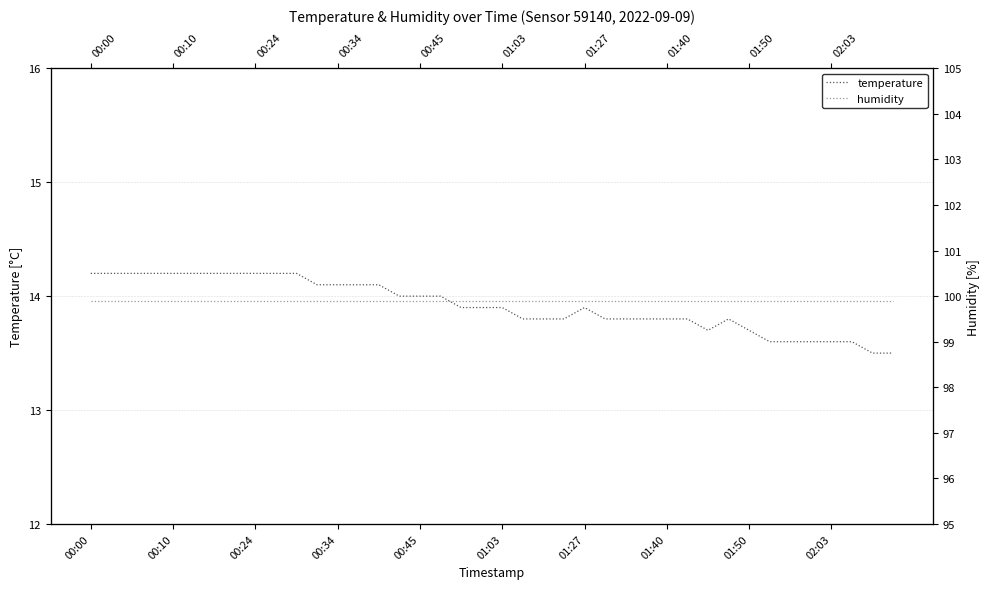

Does the chart have visible grid lines?

Yes